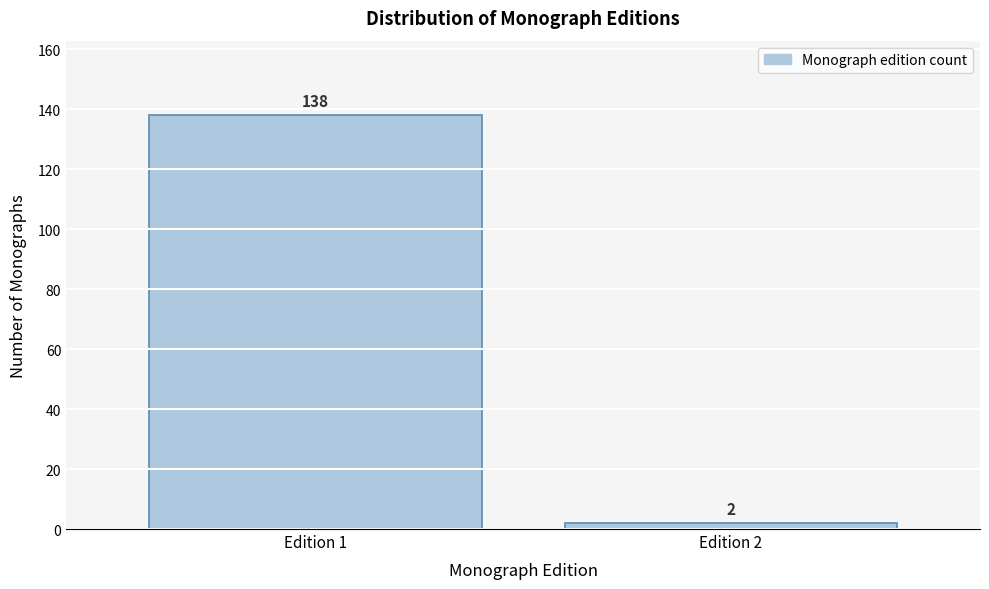

Reading left to right, extract all data points from this chart.

138	2